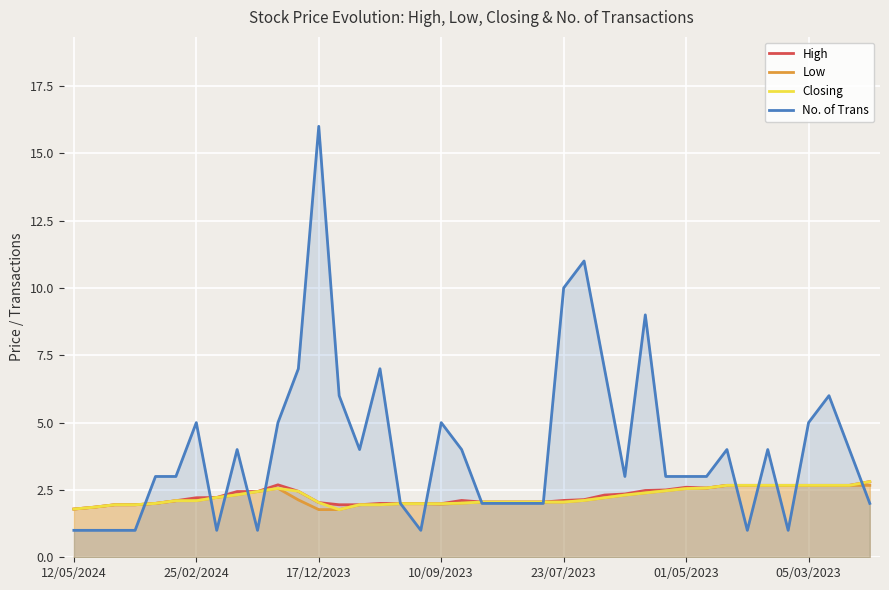

Where is the first local maximum for Low?

10